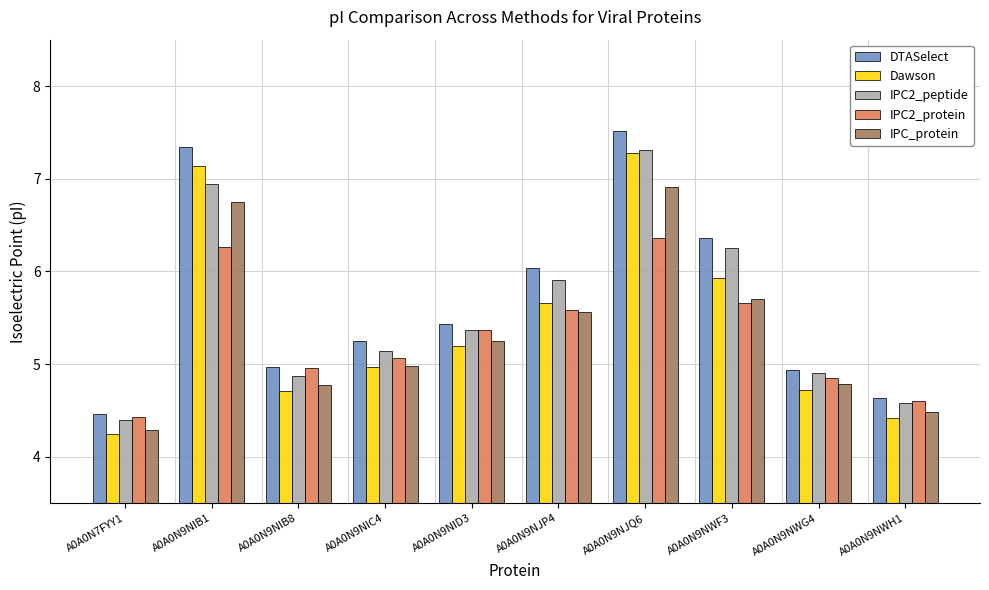

What is the value of the IPC2_protein bar at the 9th from the left?

4.9